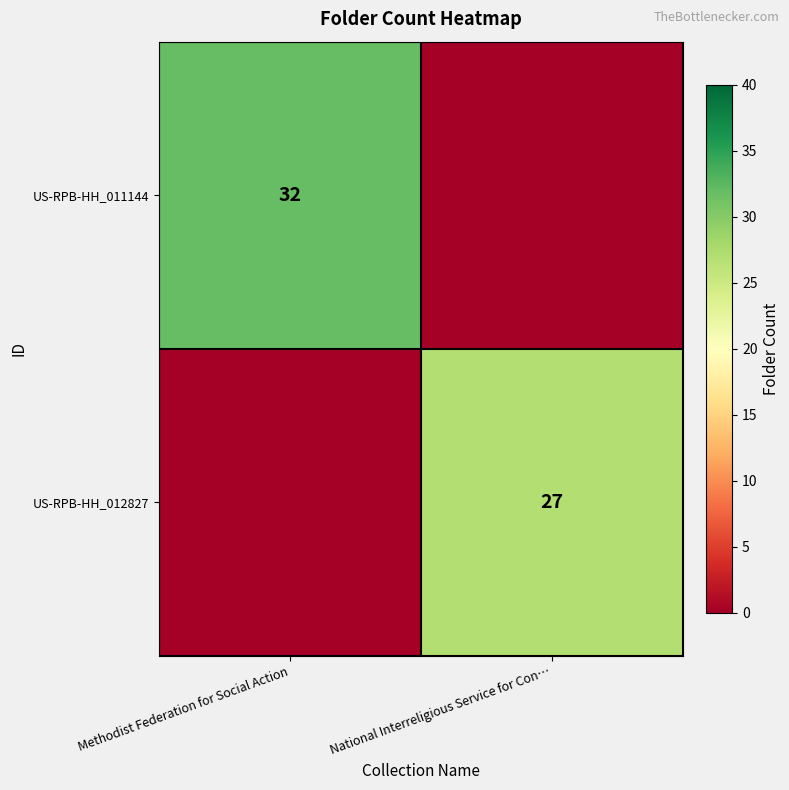

How many series are shown in this chart?

2